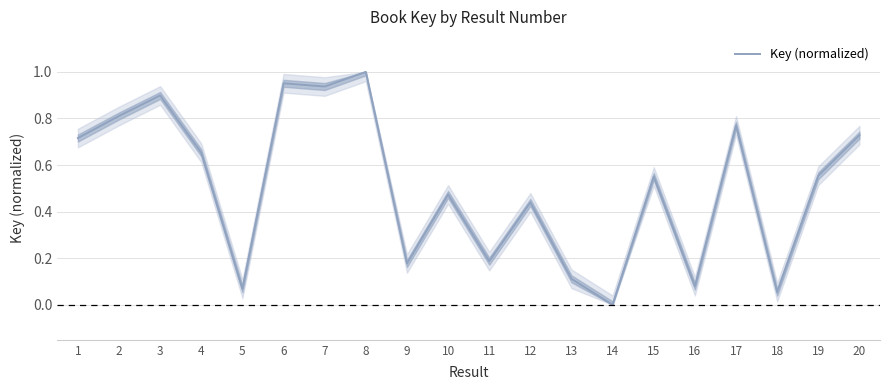

How many categories are shown in the chart?

20